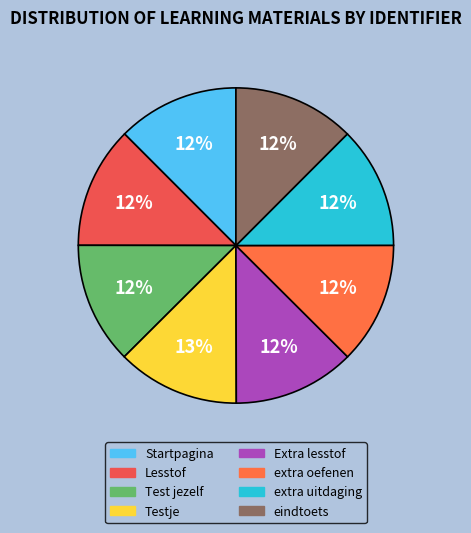

Between Startpagina and Lesstof, which is larger?

Lesstof